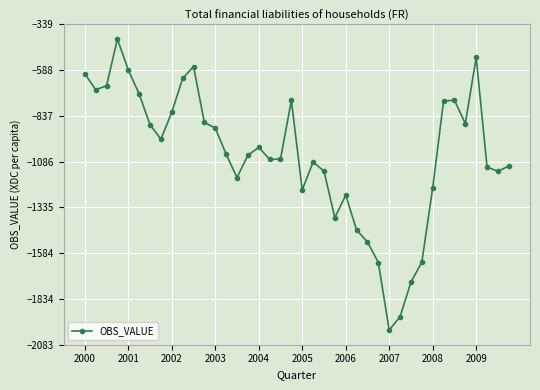

What is the sum of all values?

-42050.4